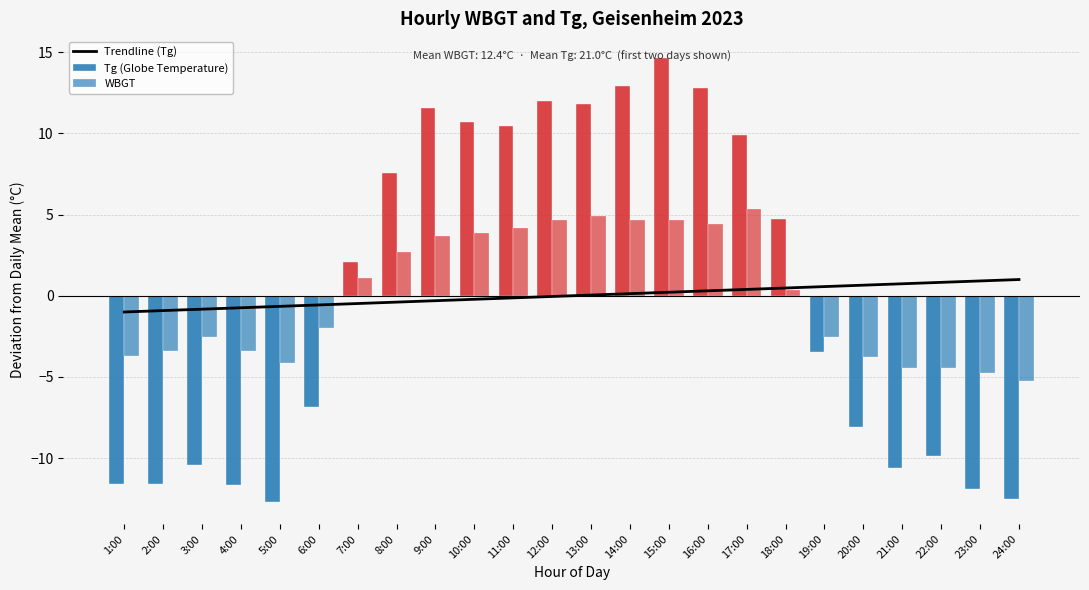

What are all the series names shown in the legend?

Trendline (Tg), Tg (Globe Temperature), WBGT